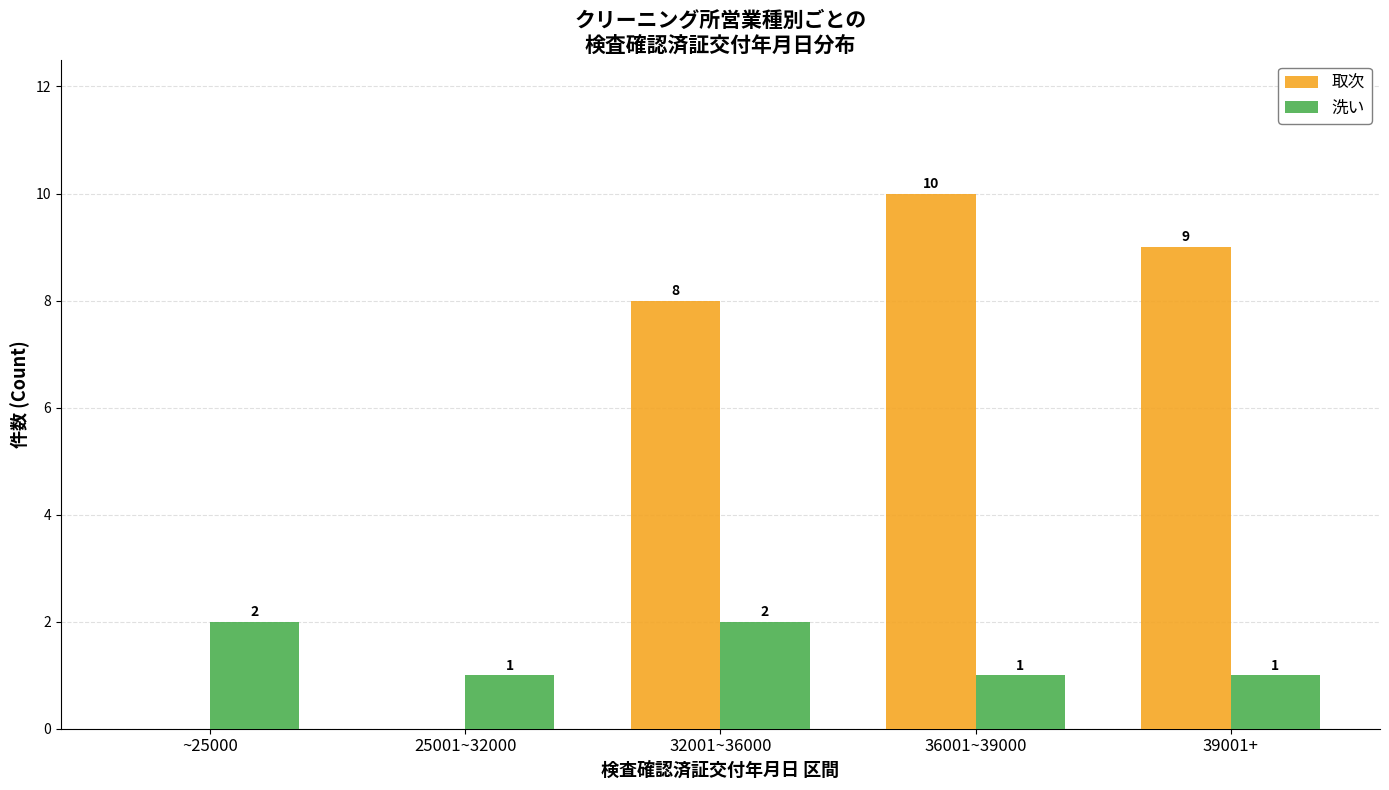

What is the average value of the 洗い series?

1